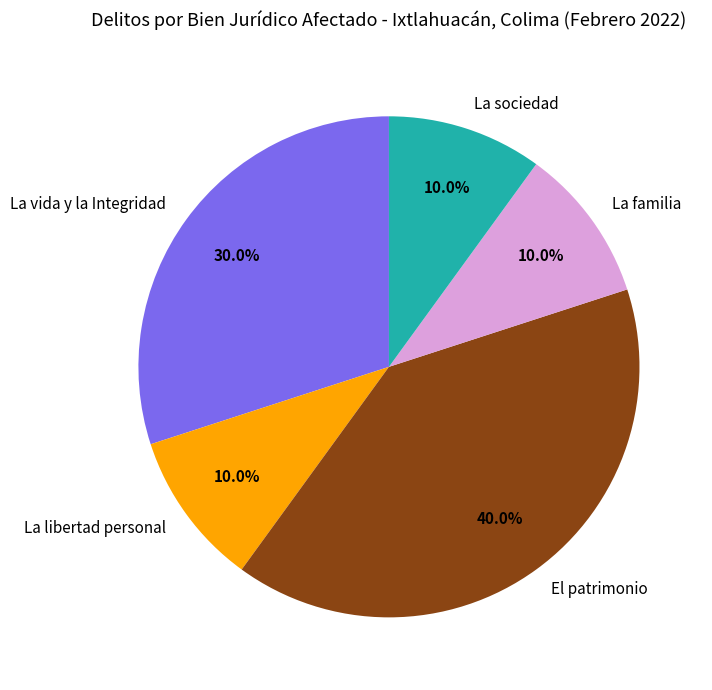

What is the largest slice in the pie chart?

El patrimonio